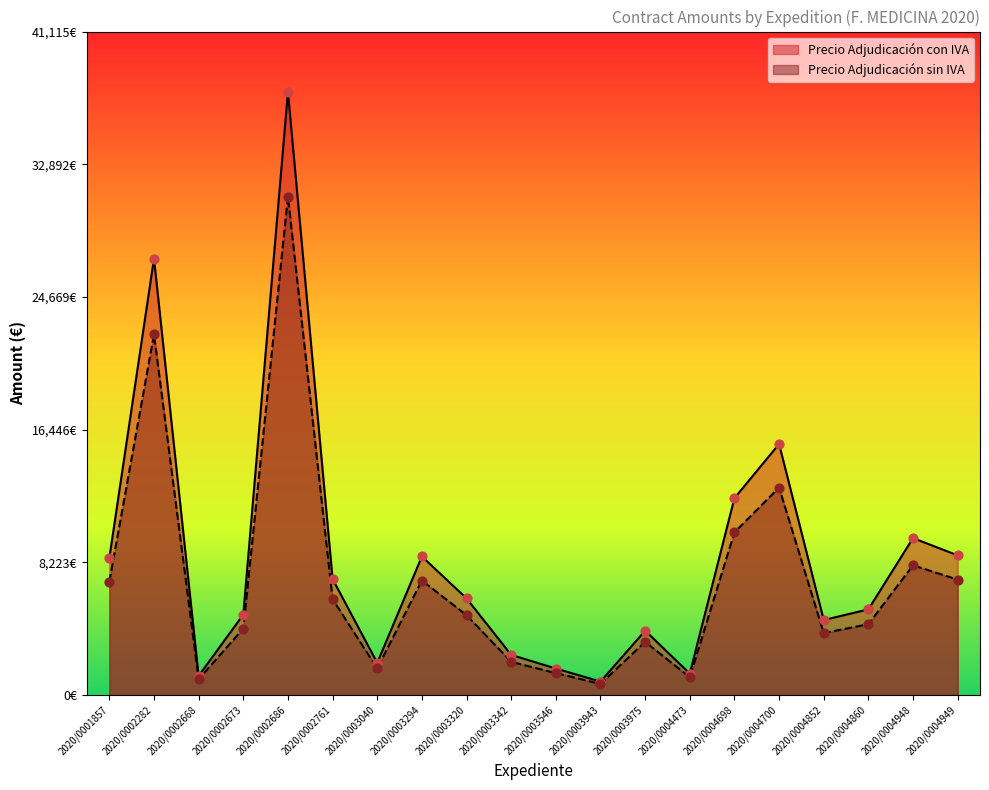

Which series has the largest Y range (max minus min)?

Precio Adjudicación con IVA